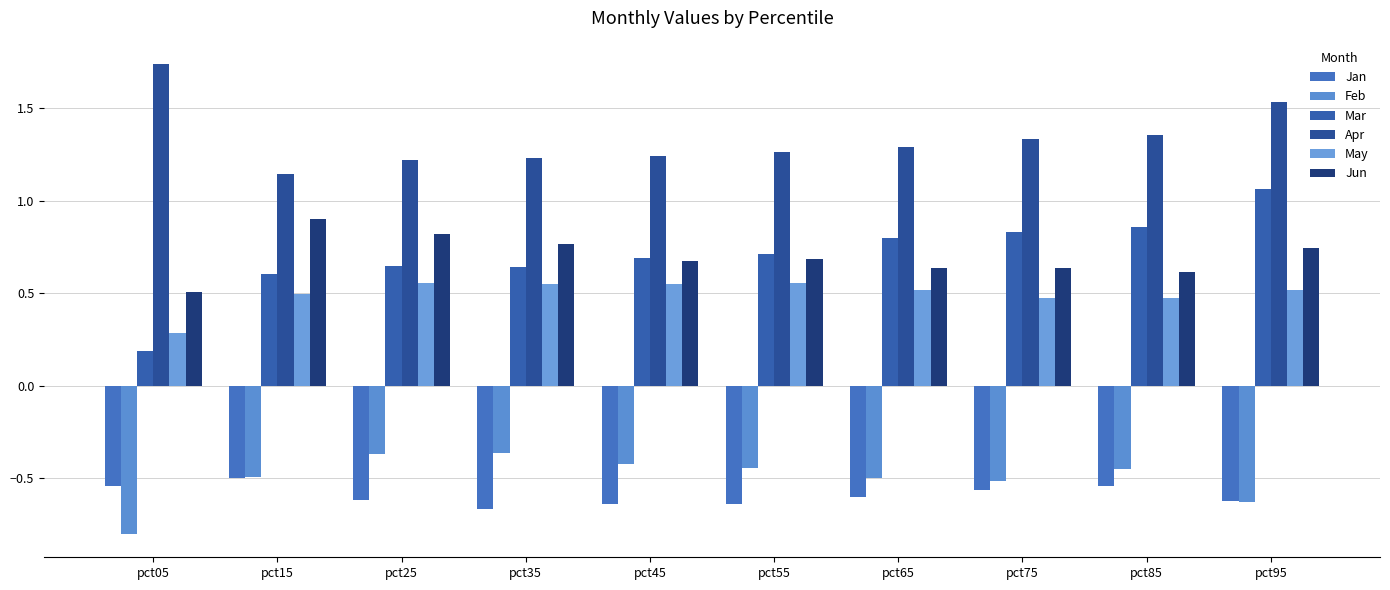

Which category has the lowest value in the Feb series?

pct05